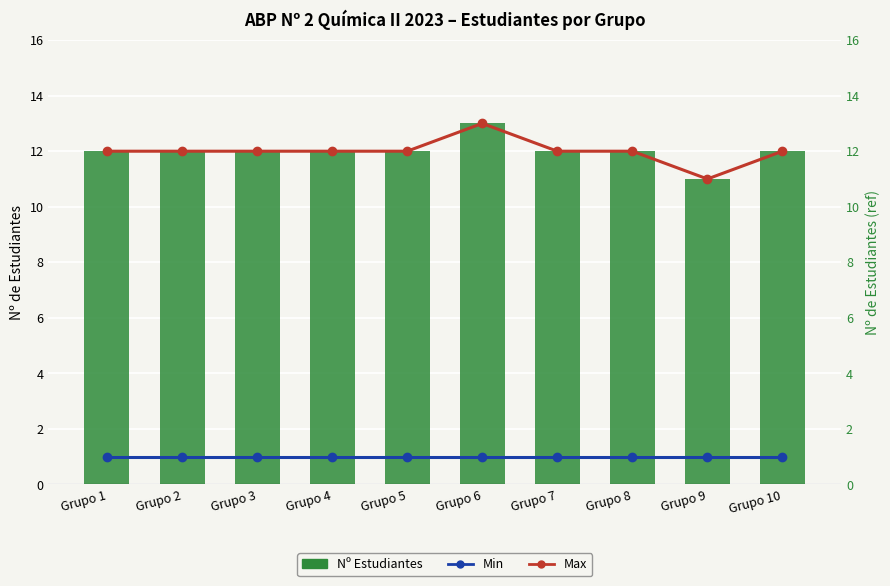

The value of Max at Grupo 5 is 12. True or false?

True